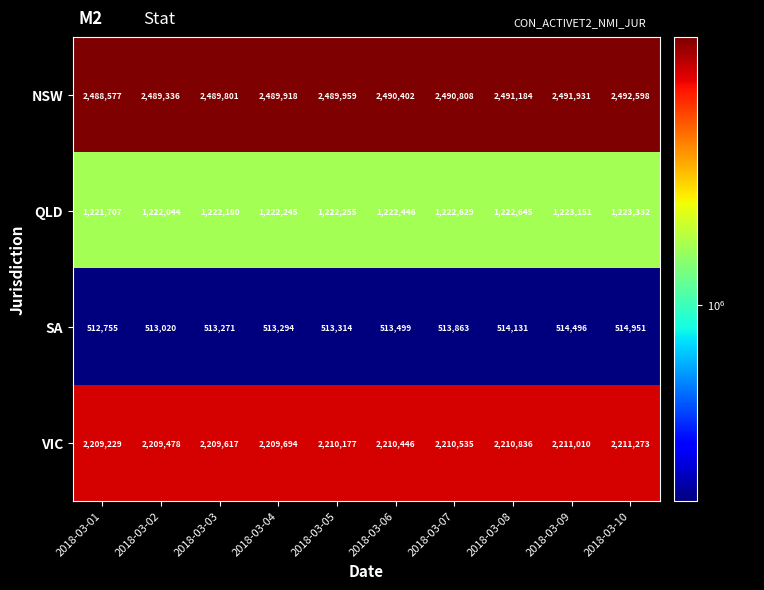

What is the total value across all series at 2018-03-10?

6442154